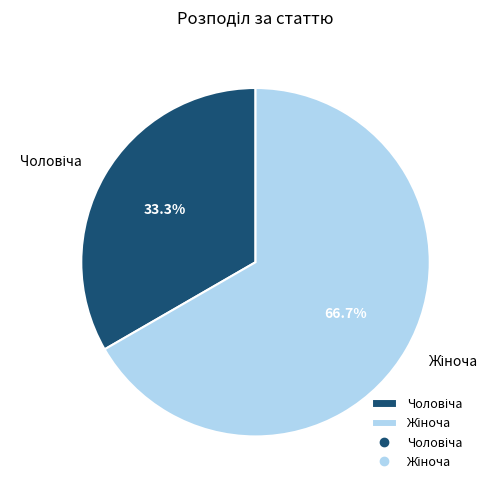

Does any single category account for the majority?

Yes